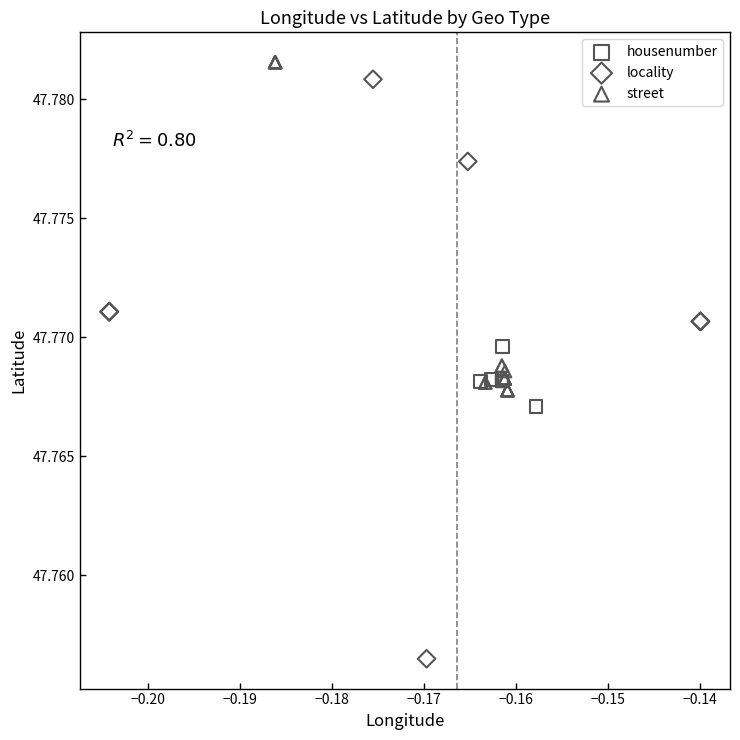

Which series contains the lowest Y value?

locality